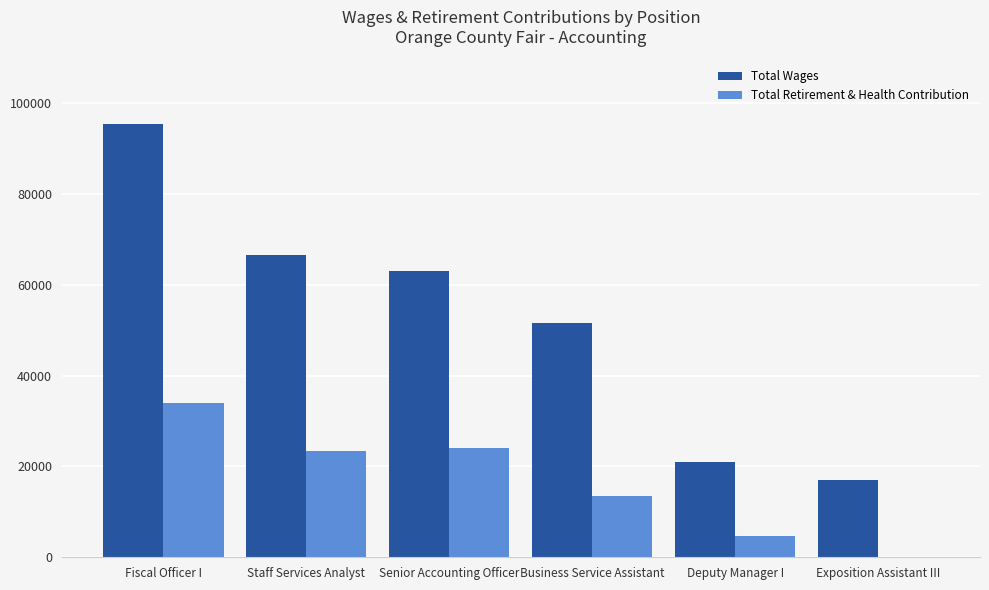

What is the sum of the Total Wages values at Deputy Manager I and Staff Services Analyst?

87481